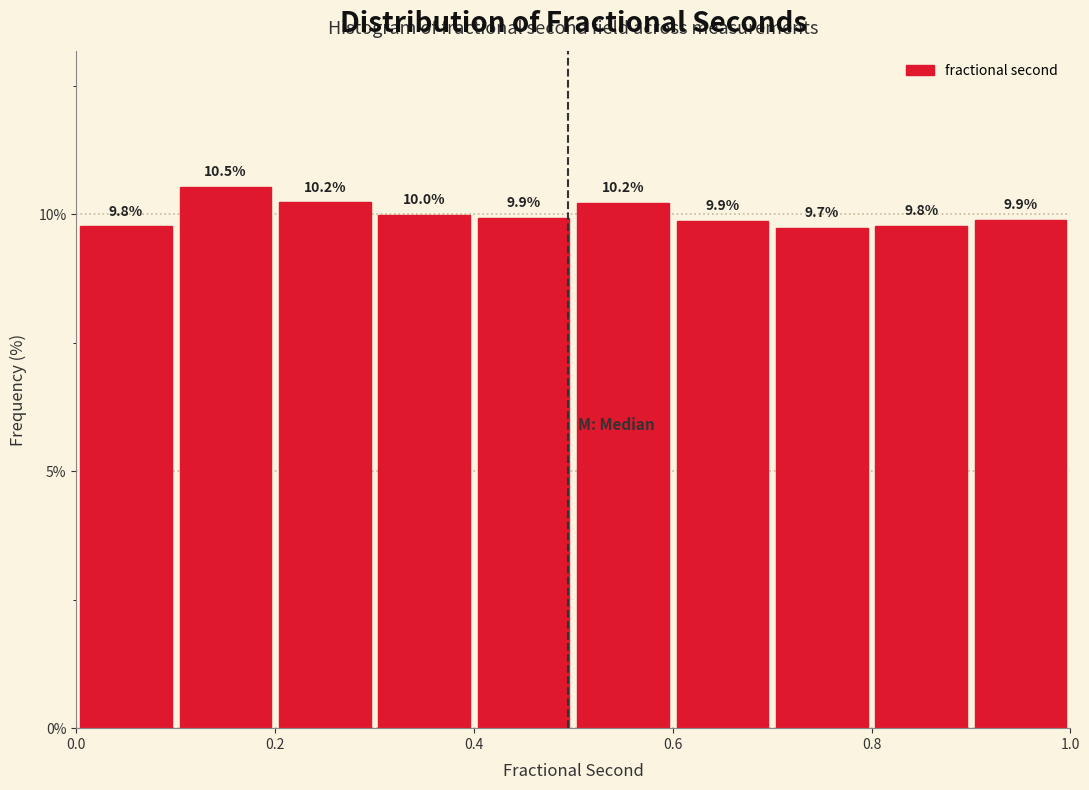

Reading left to right, transcribe this chart: for each bar, give the range it covers on the x-axis and its height.

0.0 to 0.1: 9.8
0.1 to 0.2: 10.5
0.2 to 0.3: 10.2
0.3 to 0.4: 10.0
0.4 to 0.5: 9.9
0.5 to 0.6: 10.2
0.6 to 0.7: 9.9
0.7 to 0.8: 9.7
0.8 to 0.9: 9.8
0.9 to 1.0: 9.9